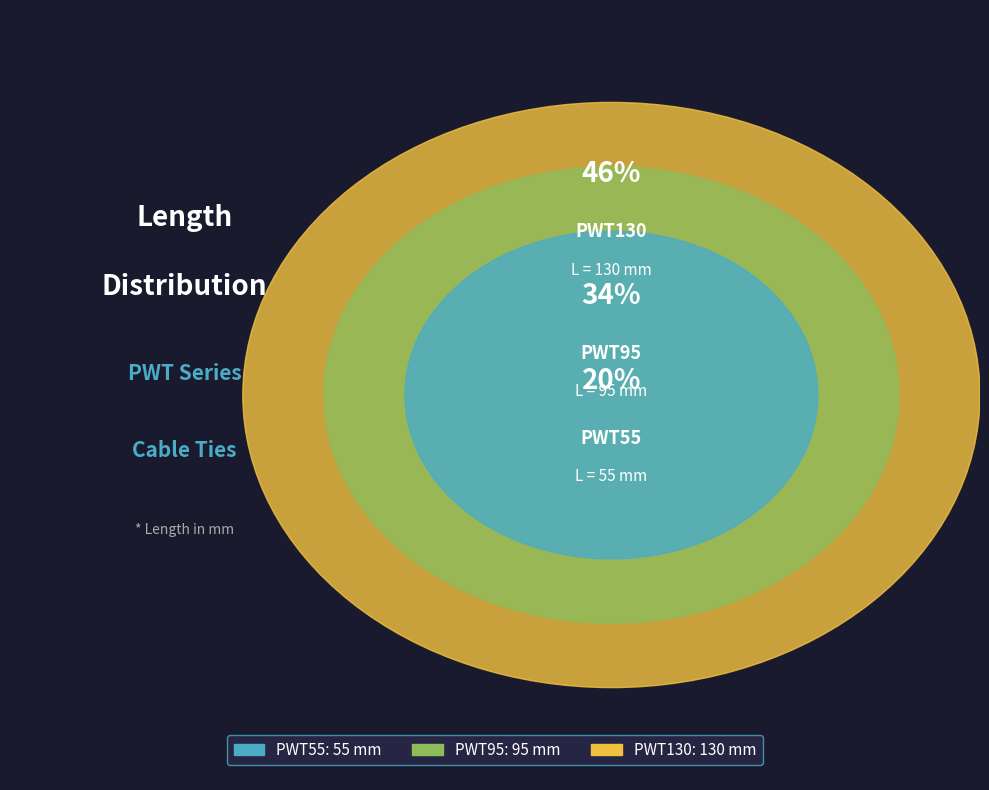

Combined, what portion of the pie is PWT130 and PWT55?

66.1%